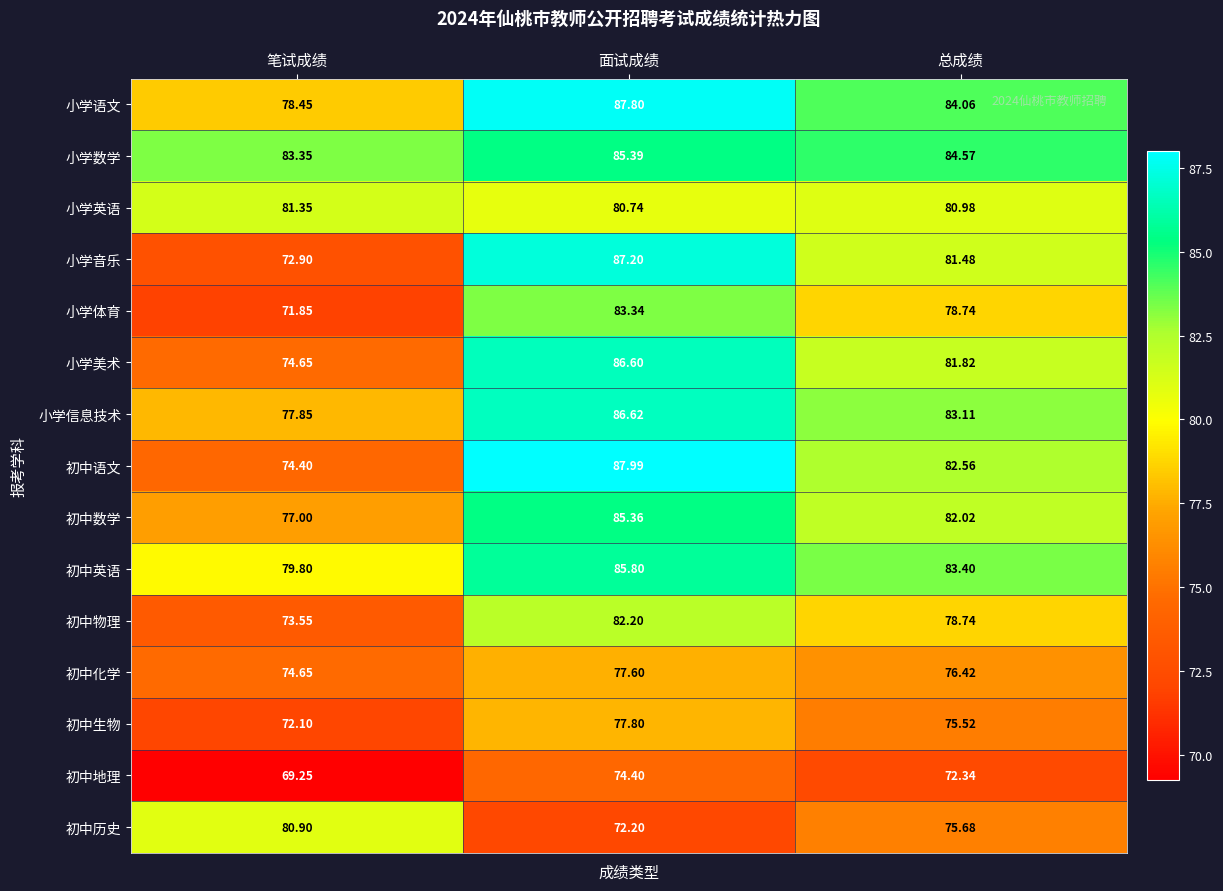

Rank the series at 面试成绩 from highest to lowest value.

初中语文, 小学语文, 小学音乐, 小学信息技术, 小学美术, 初中英语, 小学数学, 初中数学, 小学体育, 初中物理, 小学英语, 初中生物, 初中化学, 初中地理, 初中历史